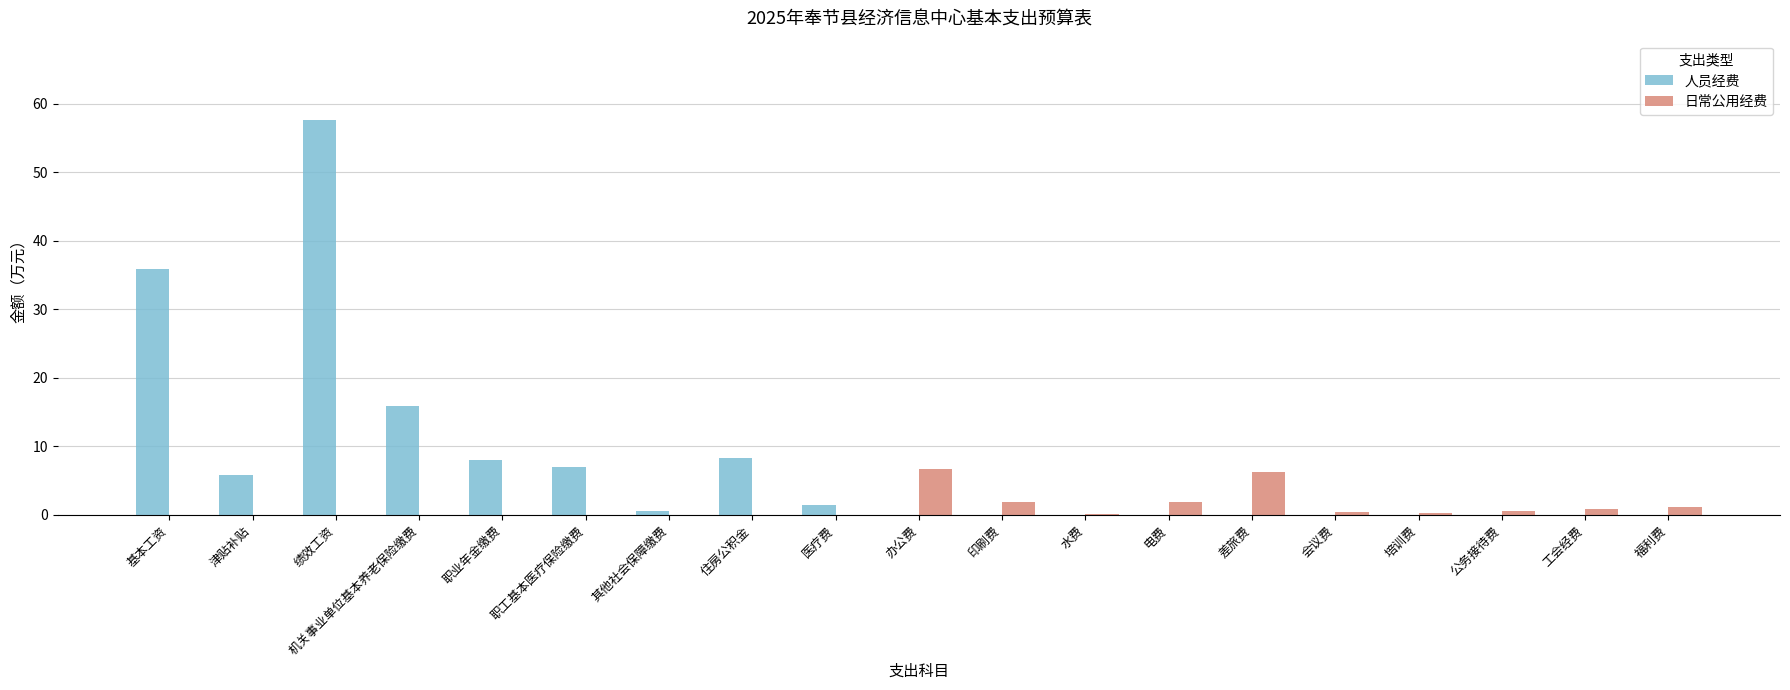

What is the sum of the 日常公用经费 values at 职工基本医疗保险缴费 and 福利费?

1.1